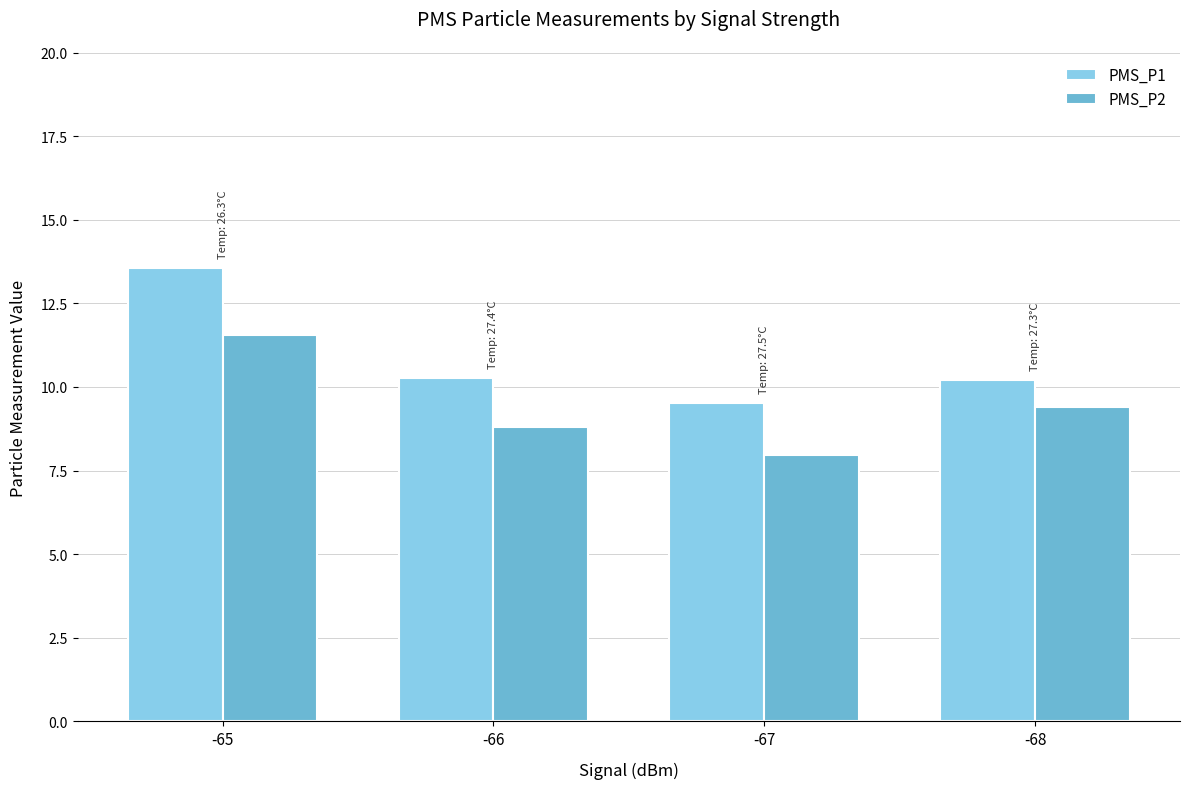

What is the sum of all PMS_P1 values?

43.6